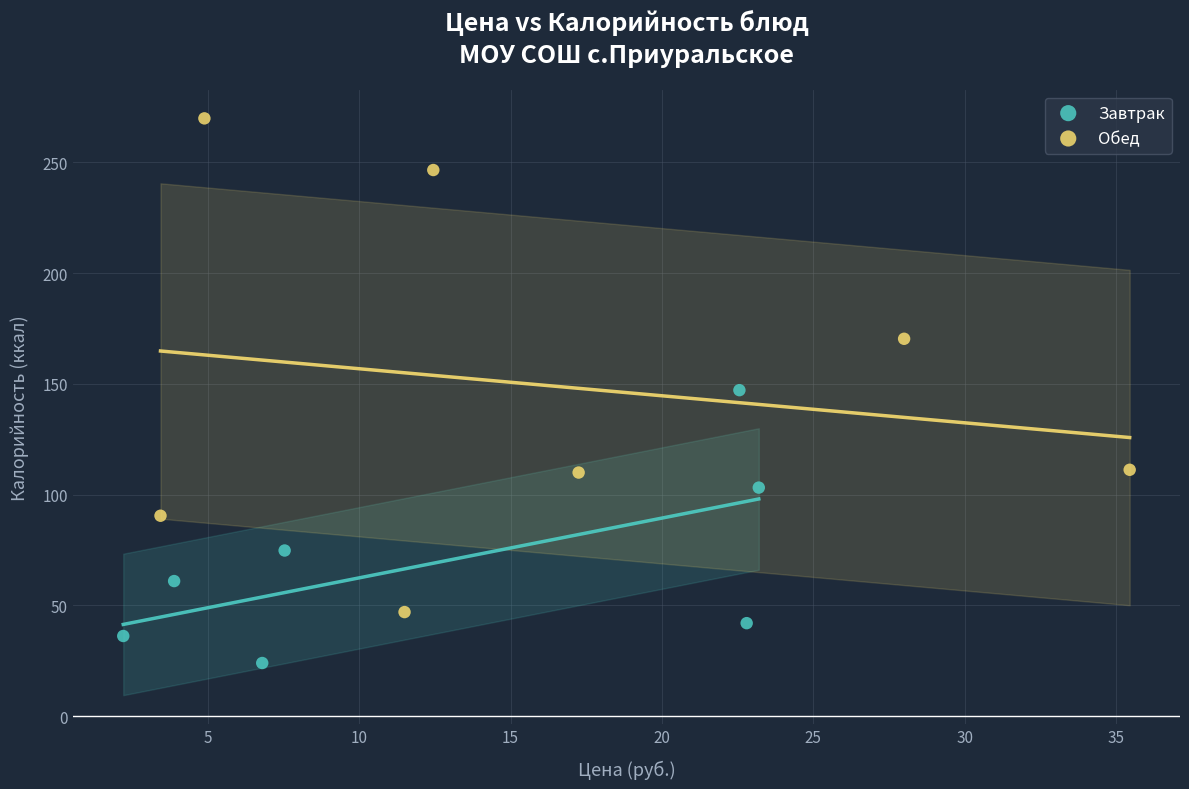

Which series contains the lowest Y value?

Завтрак